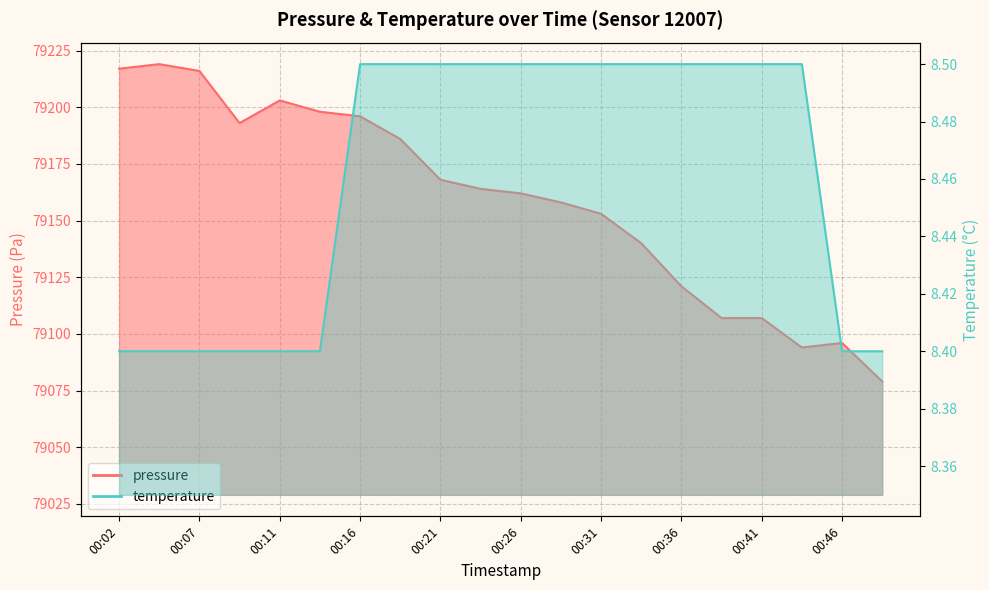

What is the highest value of the temperature series?

8.5